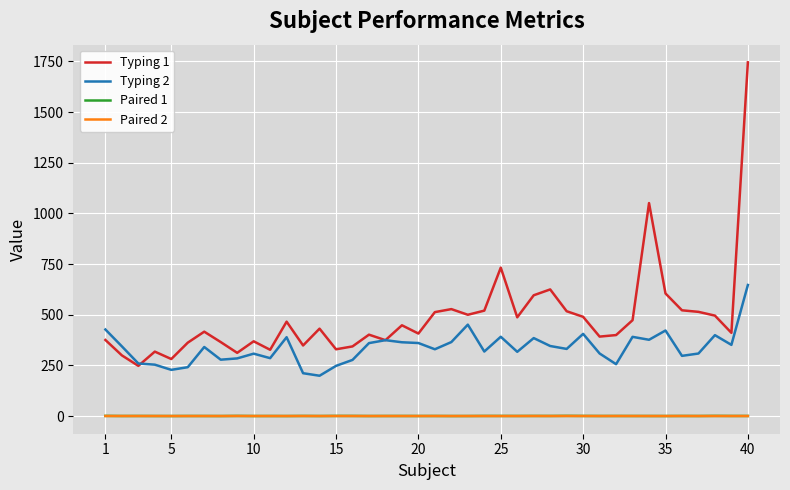

True or false: Typing 1 and Paired 1 intersect in this chart.

False